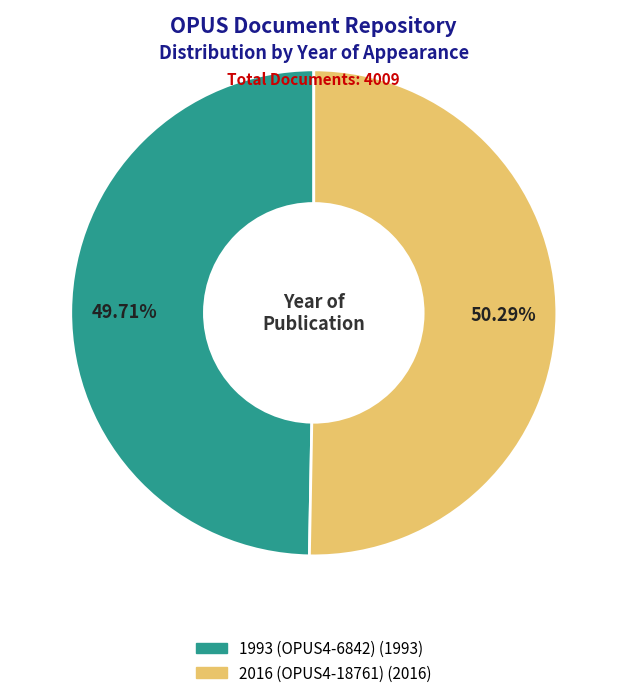

How many slices are in this pie chart?

2